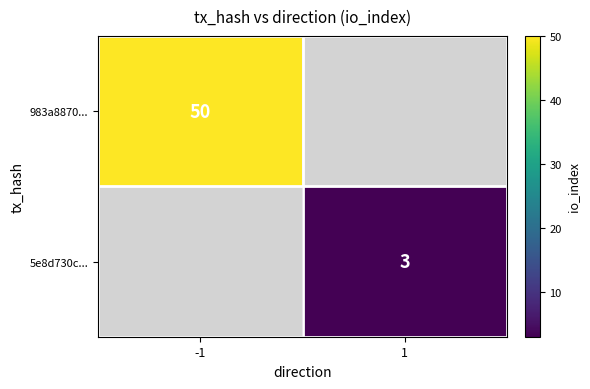

Is the value of 5e8d730c... at 1 greater than the value of 983a8870... at -1?

No